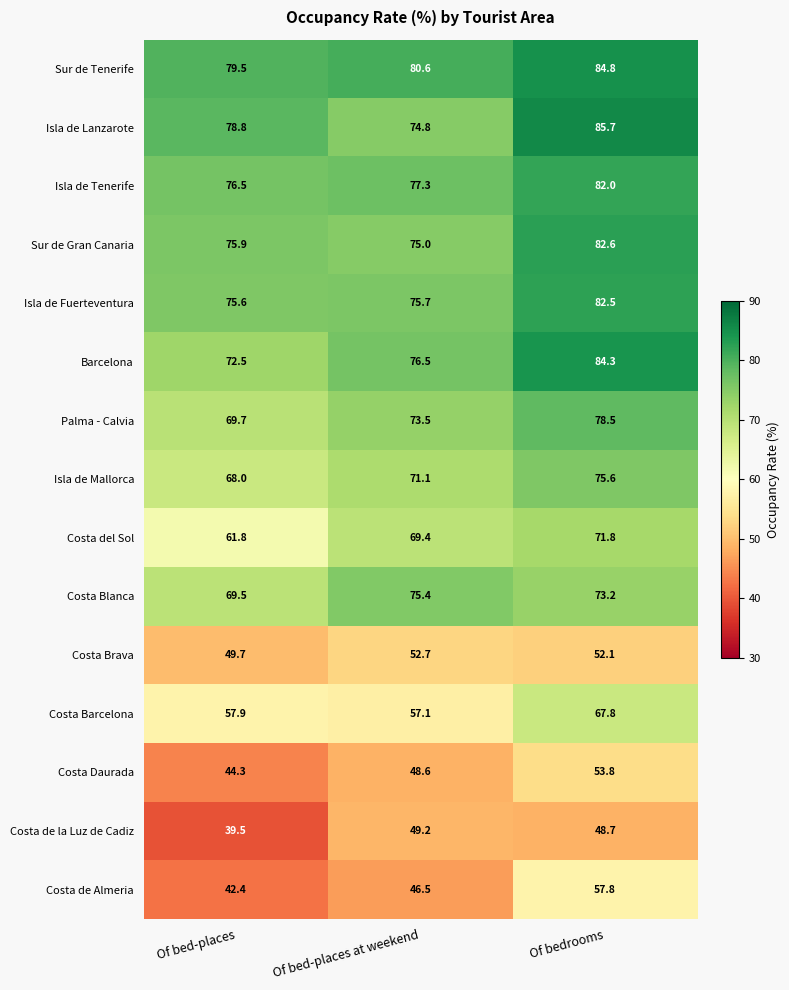

Rank the categories by Costa del Sol value from highest to lowest.

Of bedrooms, Of bed-places at weekend, Of bed-places